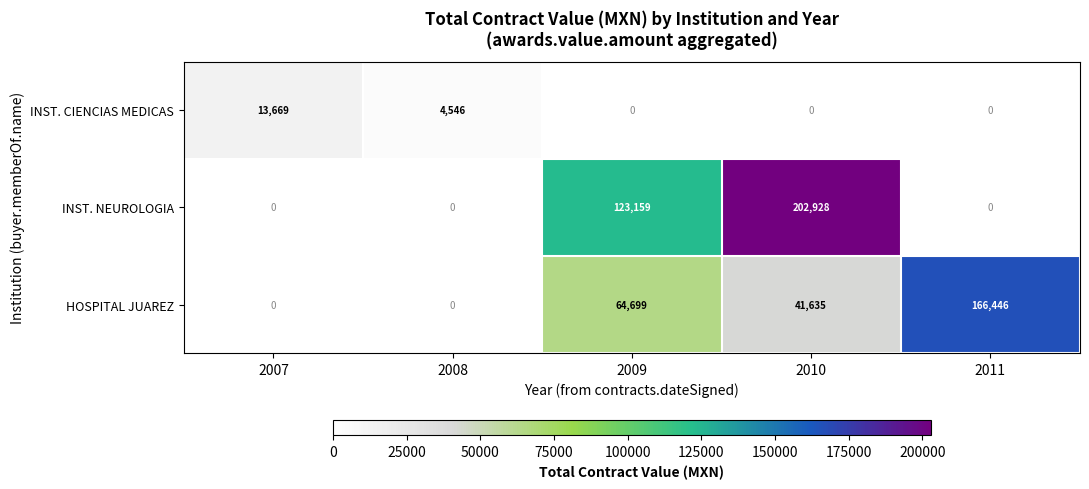

Reading left to right, extract all data points from this chart.

INST. CIENCIAS MEDICAS: 13669	4546	0	0	0
INST. NEUROLOGIA: 0	0	123159	202928	0
HOSPITAL JUAREZ: 0	0	64699	41635	166446